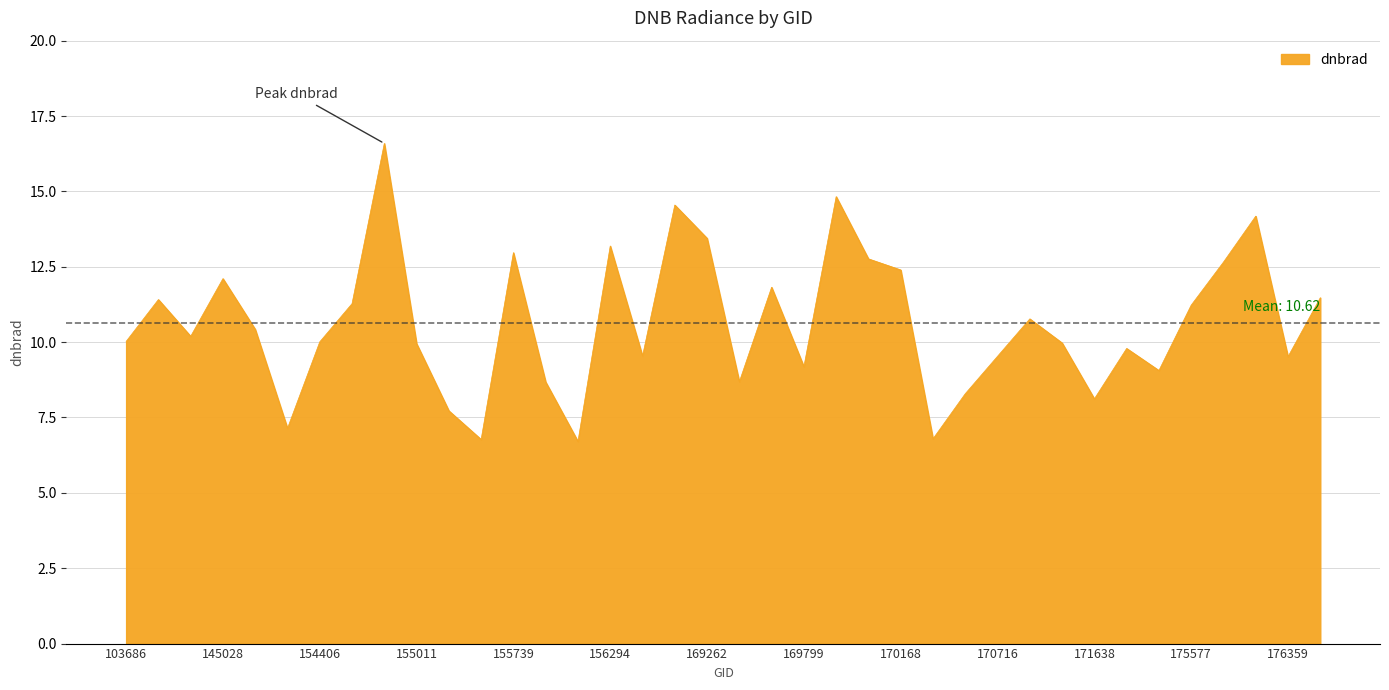

Count the number of data series in this chart.

1